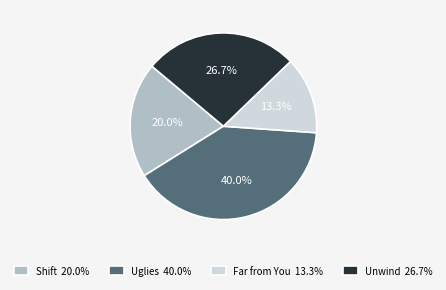

Is Uglies the majority of the pie?

No